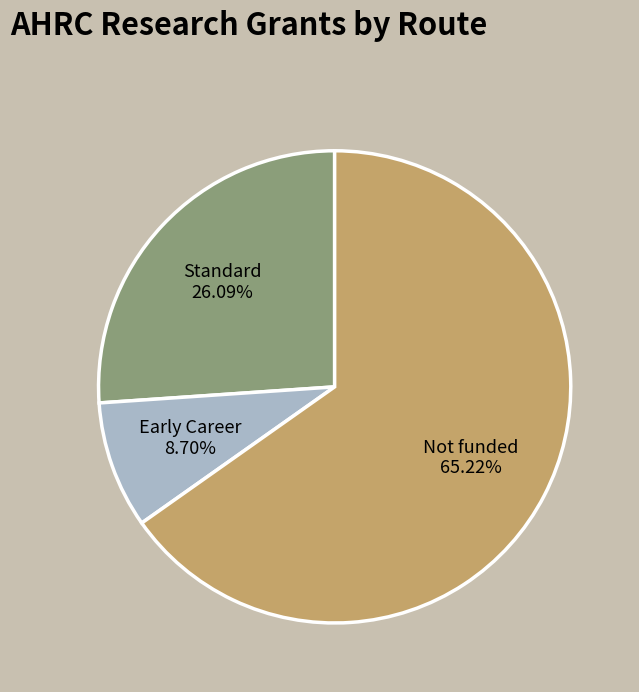

Is there any slice that represents more than half of the pie?

Yes